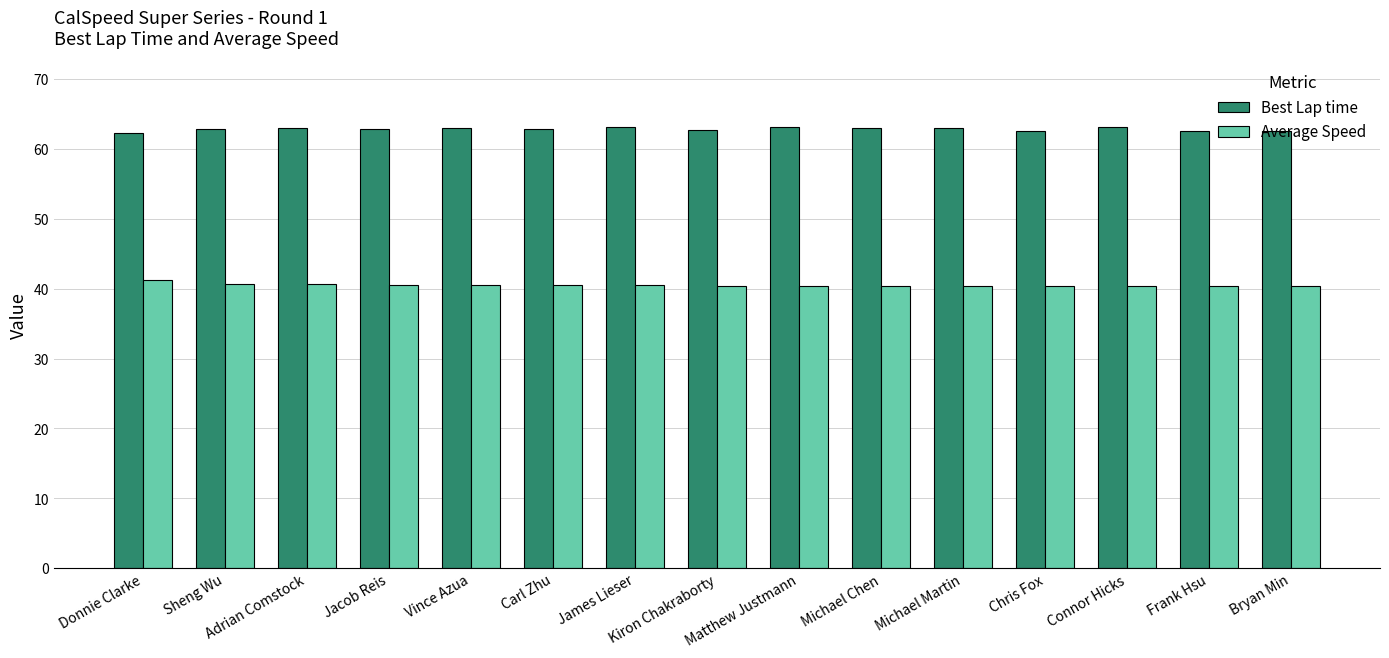

What is the sum of all Average Speed values?

607.5